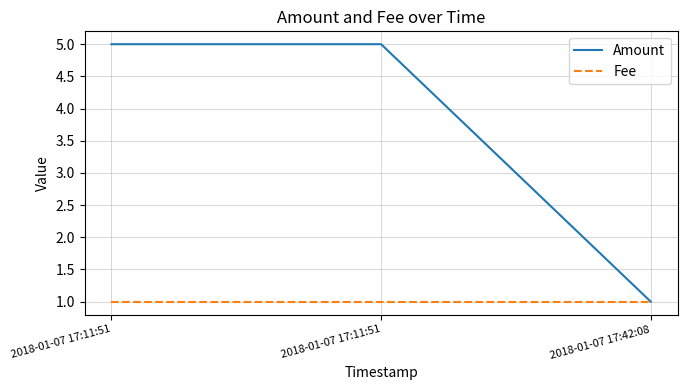

What is the value of the Fee point at the 3rd from the left?

1